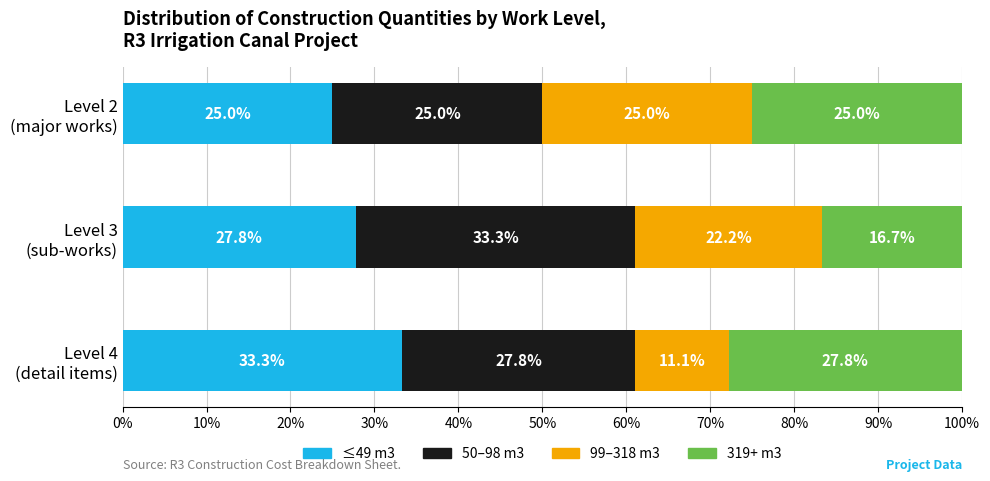

What is the difference between the second highest and minimum values in the ≤49 m3 series?

2.8